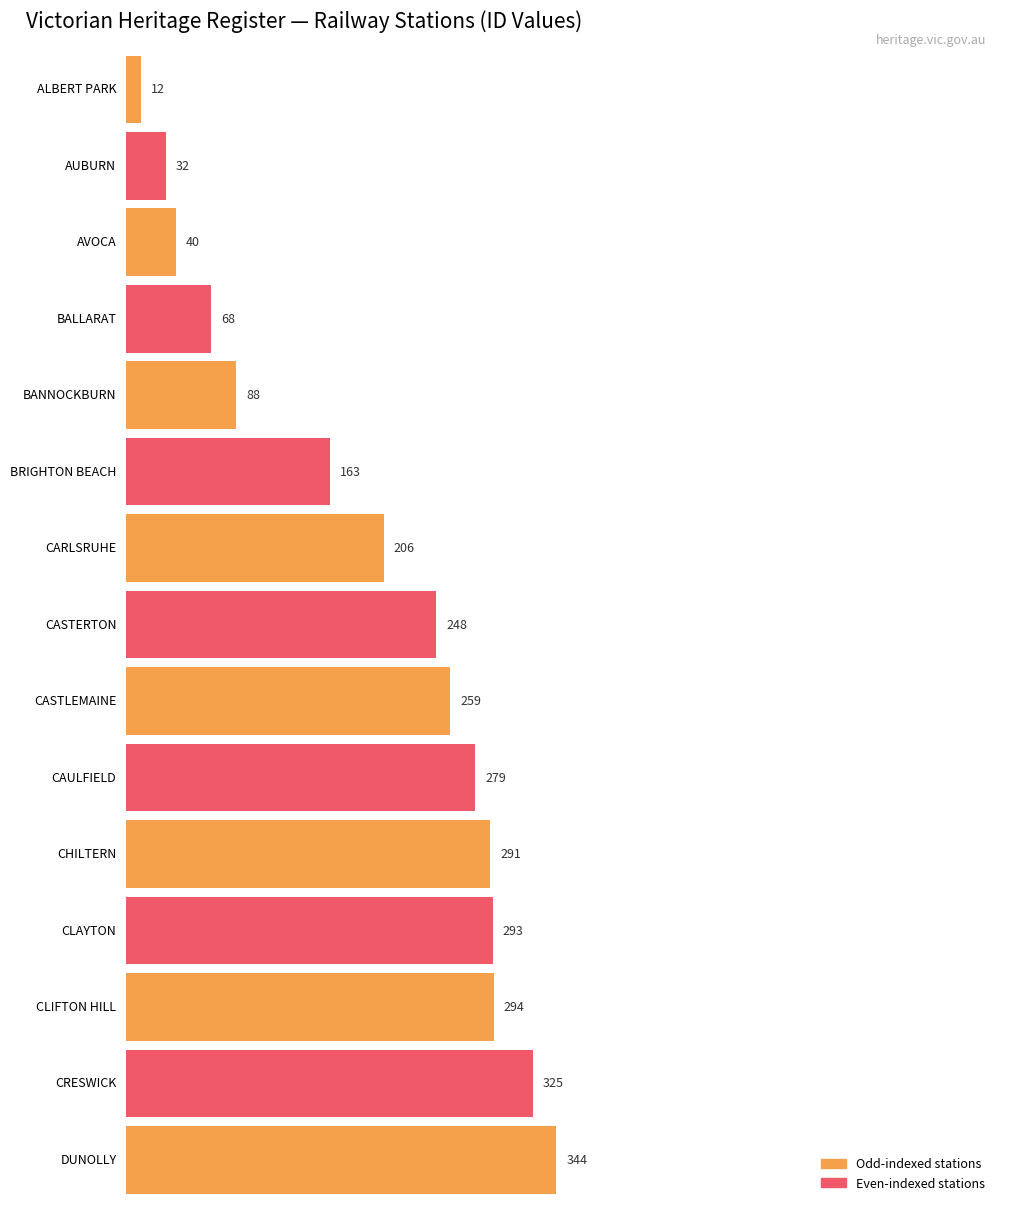

What is the difference between the maximum and second lowest values?

312